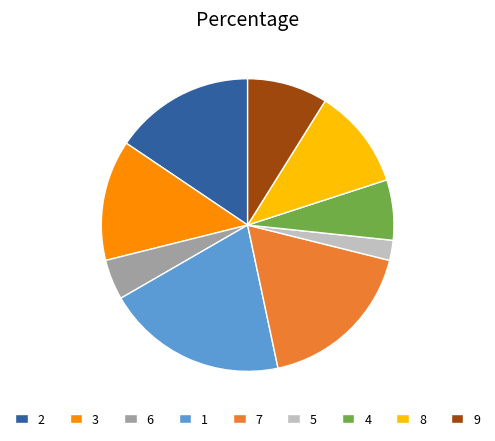

Rank the categories by value from lowest to highest.

5, 6, 4, 9, 8, 3, 2, 7, 1